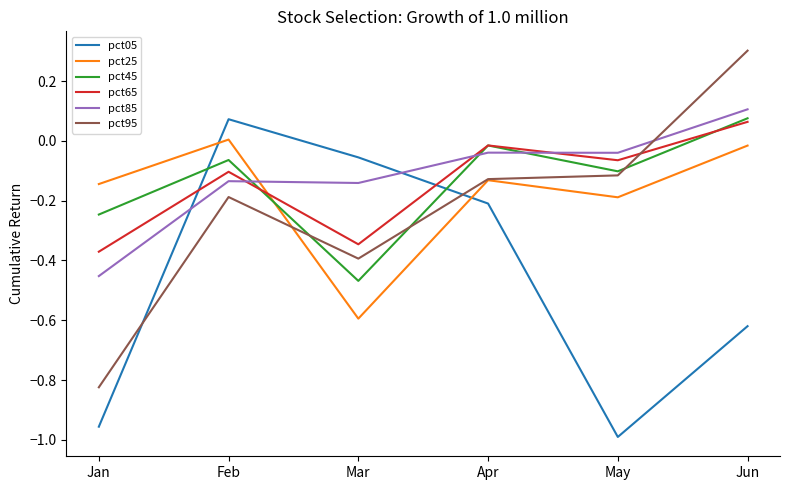

What is the difference between the second highest and second lowest values in the pct65 series?

0.3